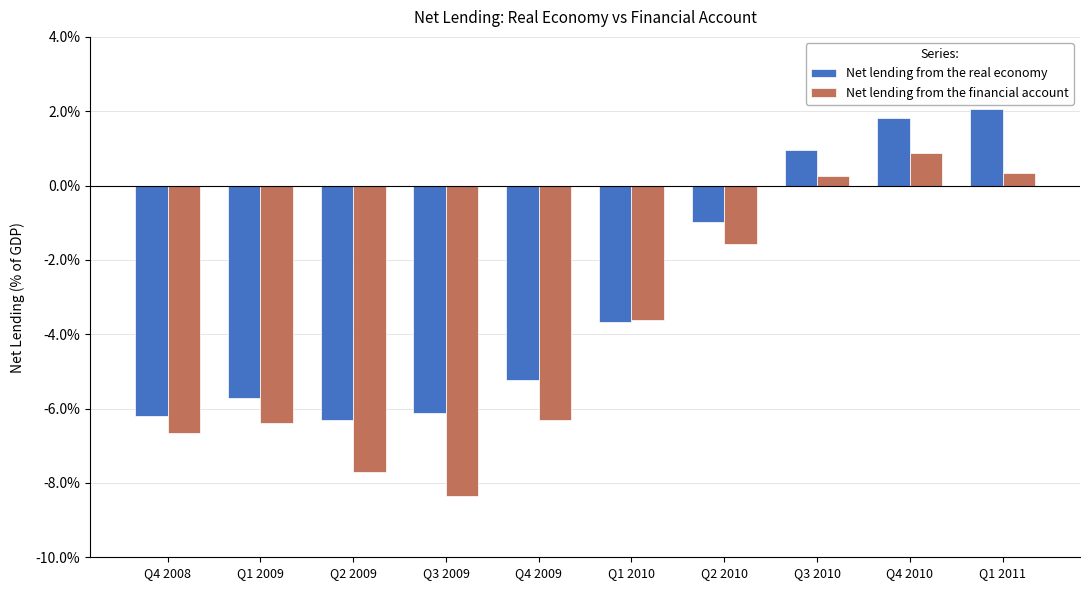

Rank the series by their average value, from lowest to highest.

Net lending from the financial account, Net lending from the real economy